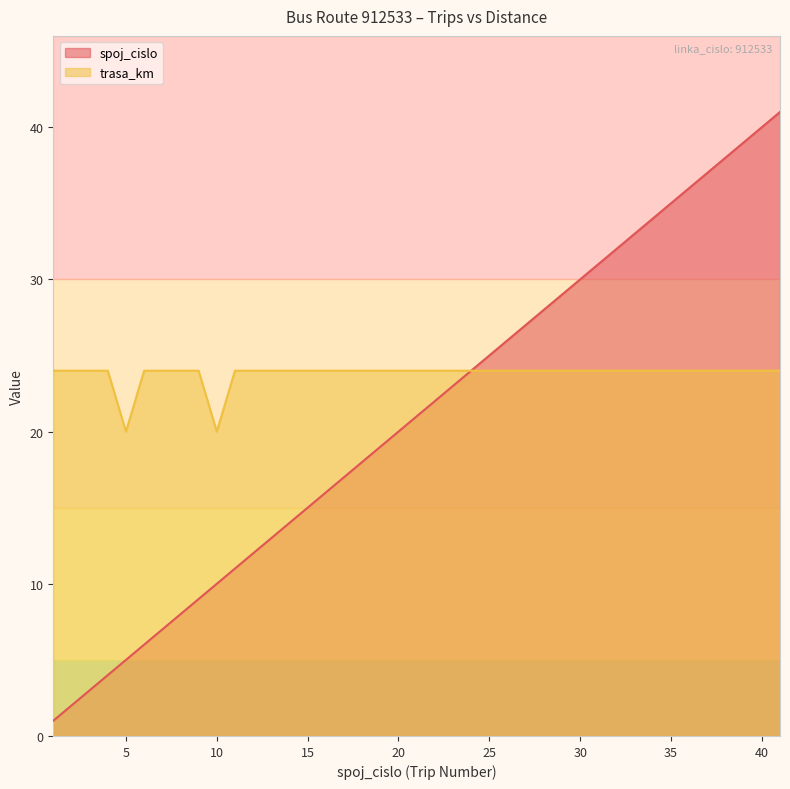

What is the maximum value shown in the chart?

41